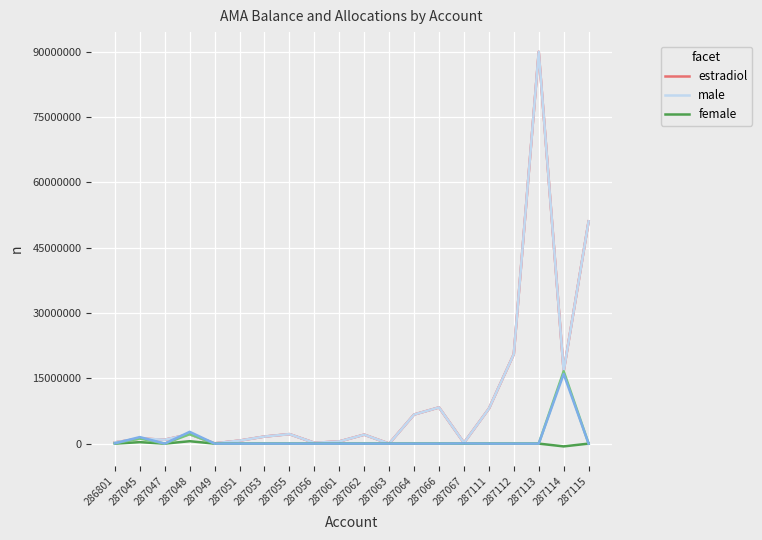

At which category is the sum across all series the highest?

287113